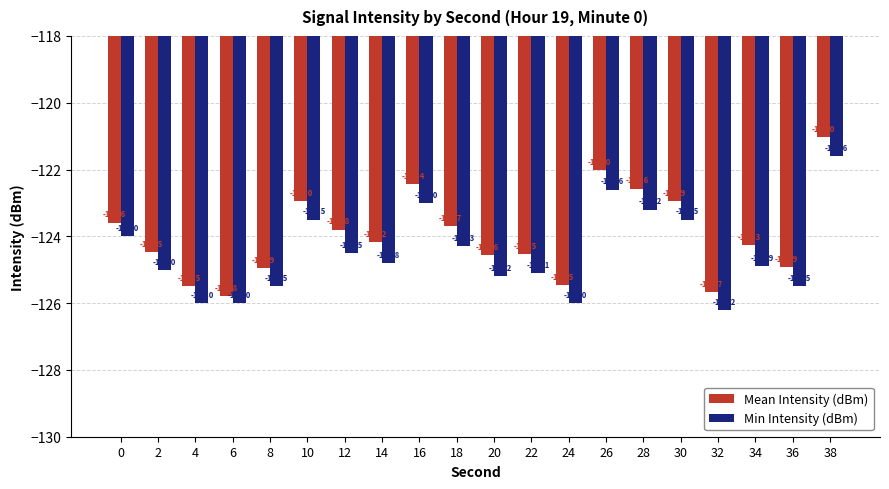

List the series in order of their peak value, highest first.

Mean Intensity (dBm), Min Intensity (dBm)